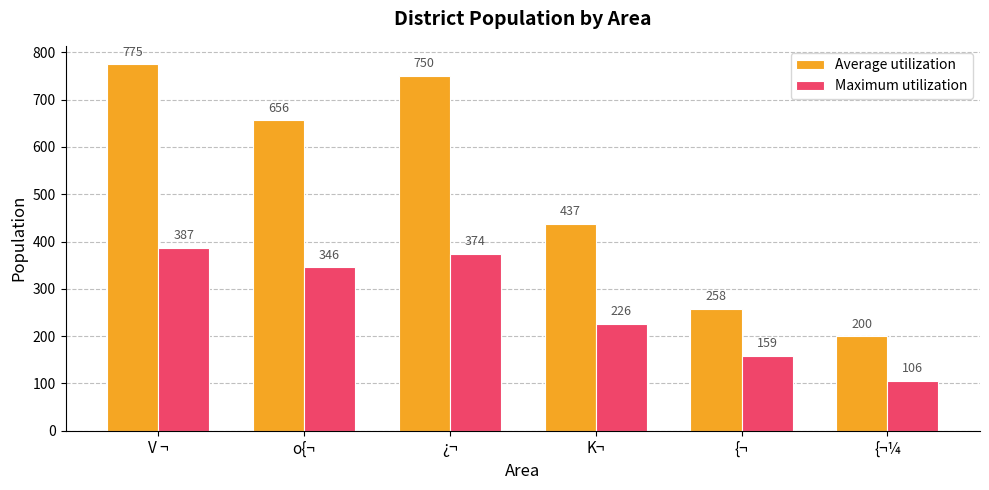

What is the difference between the highest and lowest values at o{¬?

310